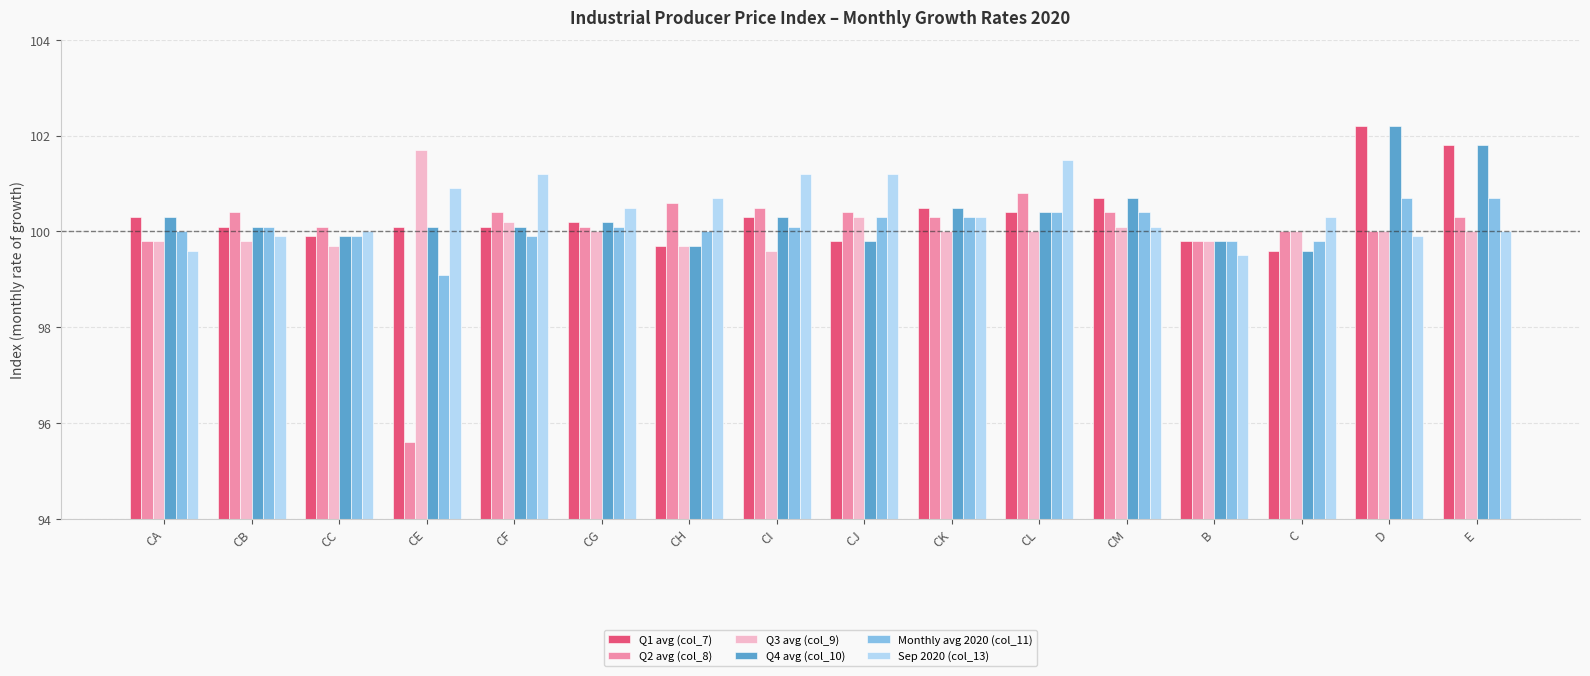

What is the total value across all series at CH?

600.4